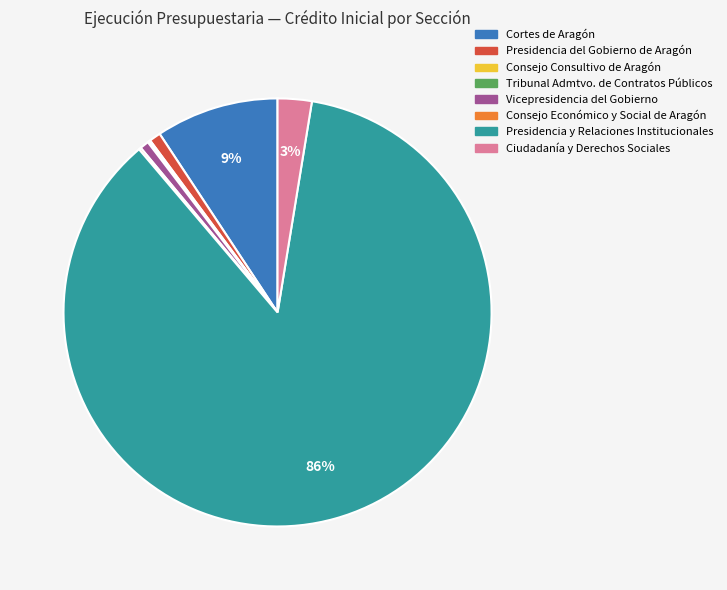

What is the largest slice in the pie chart?

Presidencia y Relaciones Institucionales